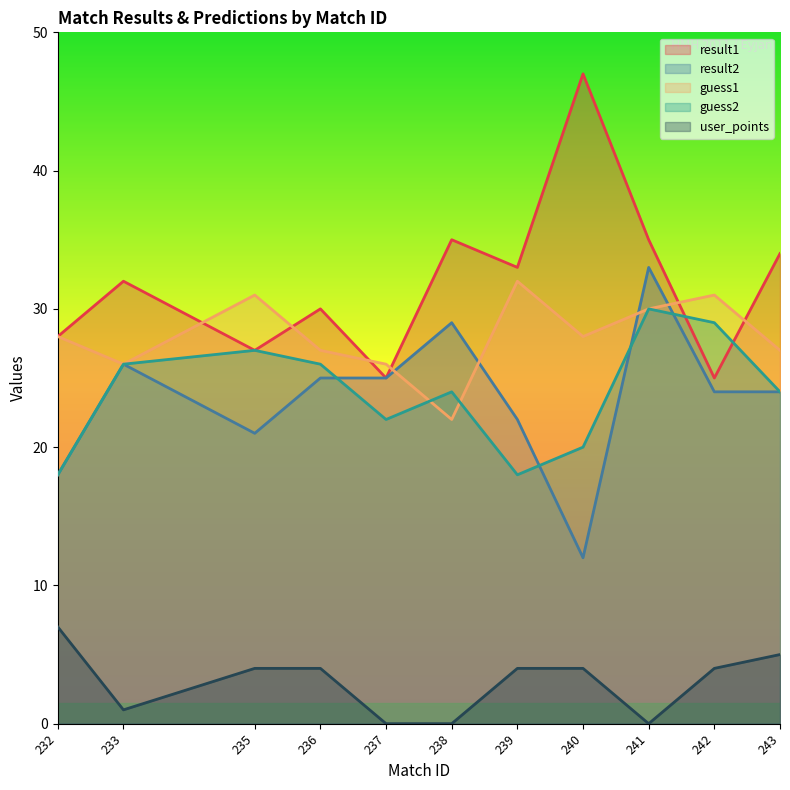

Count the number of data series in this chart.

5